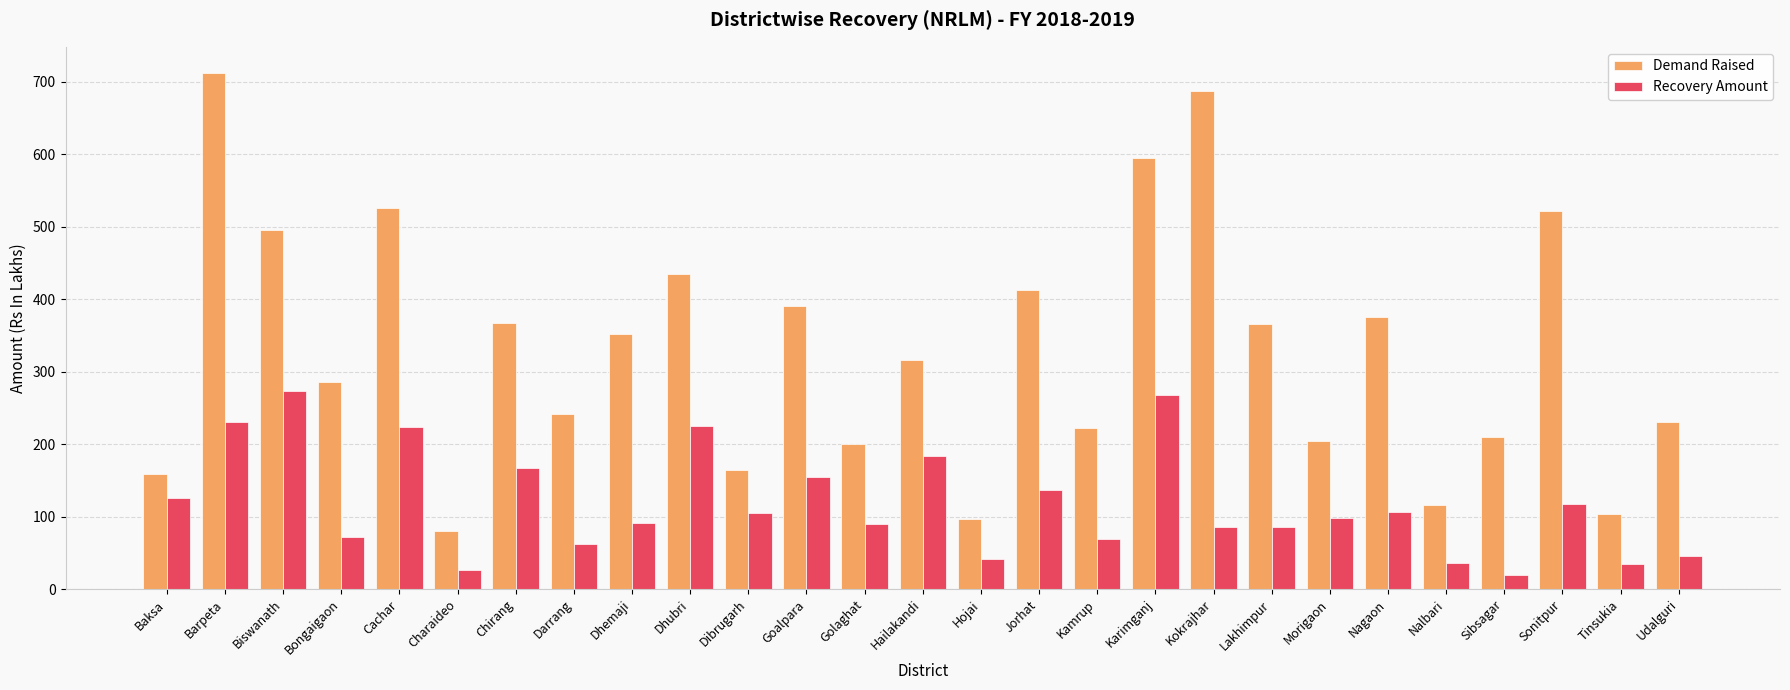

What is the total value across all series at Dhubri?

660.3